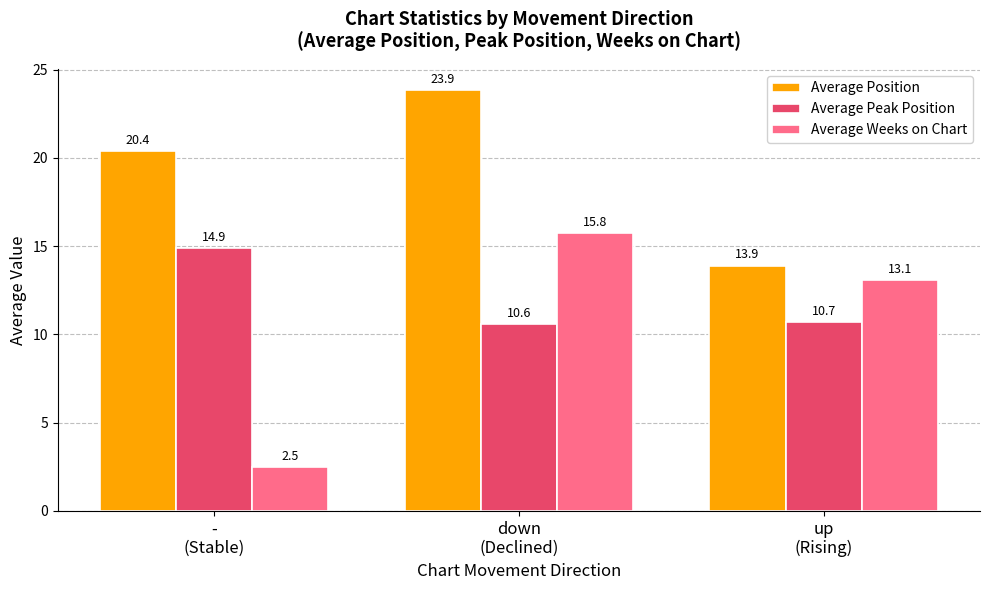

Which series has the widest spread of values?

Average Weeks on Chart